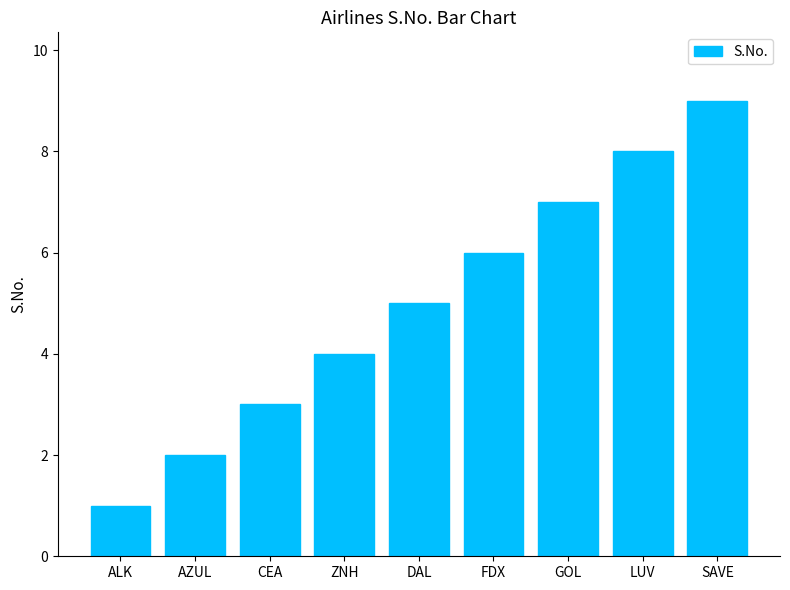

List the labels in order of value, largest first.

SAVE, LUV, GOL, FDX, DAL, ZNH, CEA, AZUL, ALK